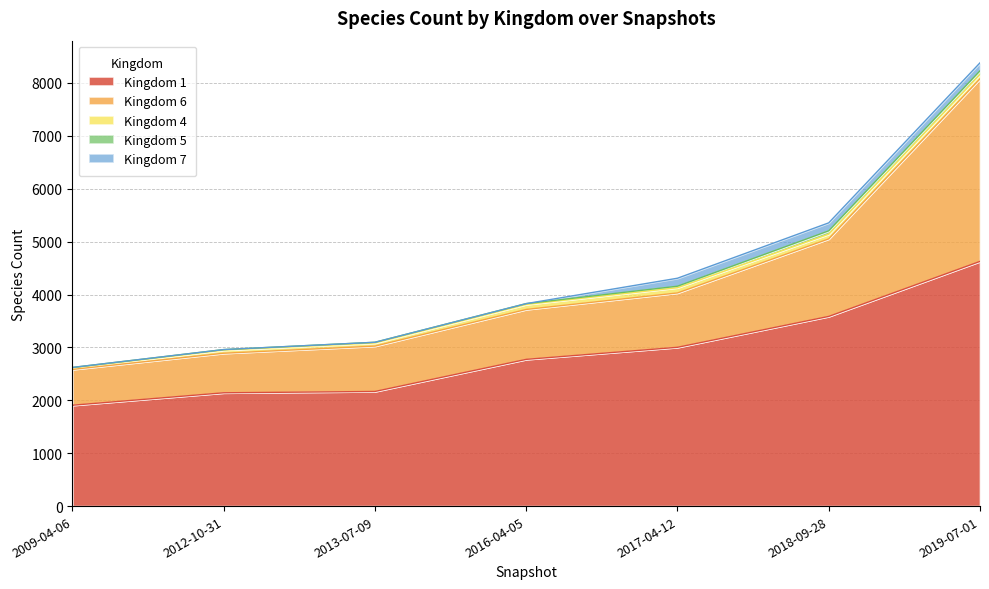

What is the average value of the Kingdom 1 series?

2886